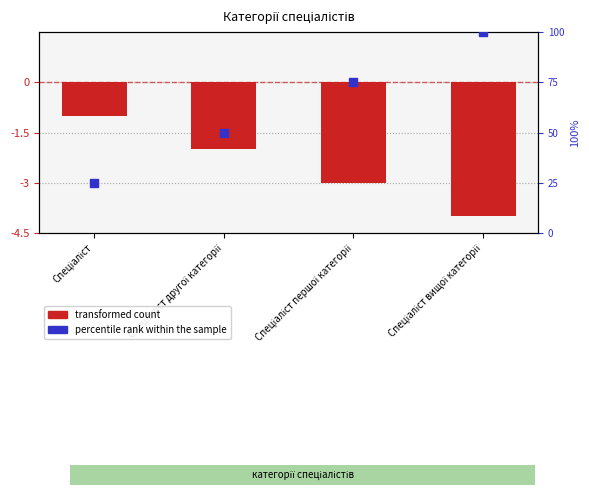

Which series contains the highest Y value?

Ідентифікатор (percentile rank)